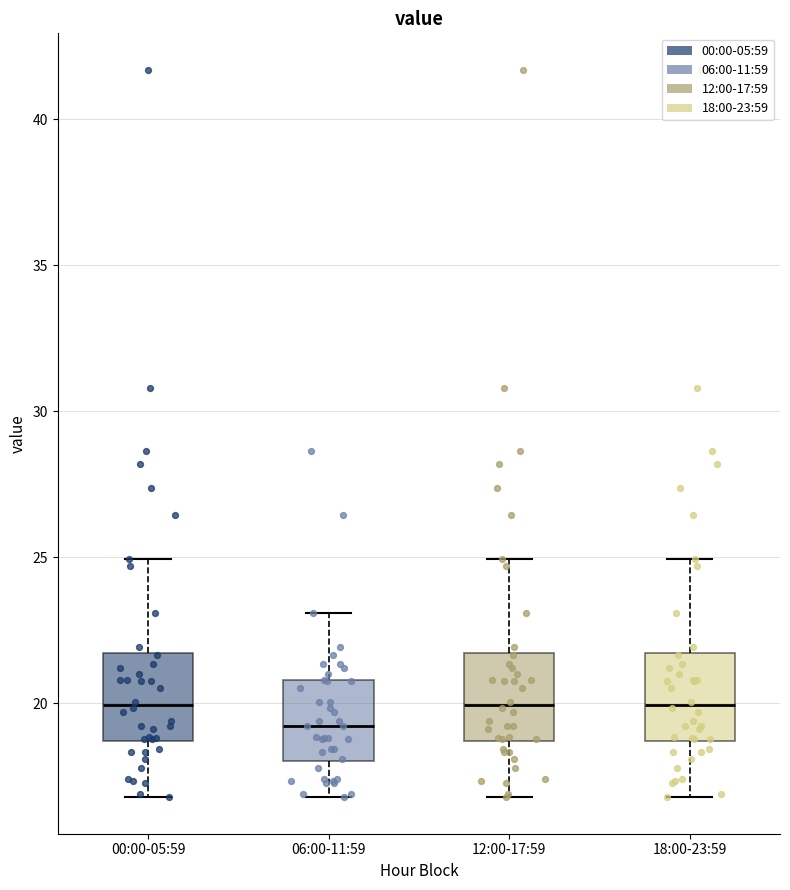

Where is the lower edge of the box for 00:00-05:59 on the y-axis? The values are not printed on the chart, so give them approximately, as read against the axis.

18.5